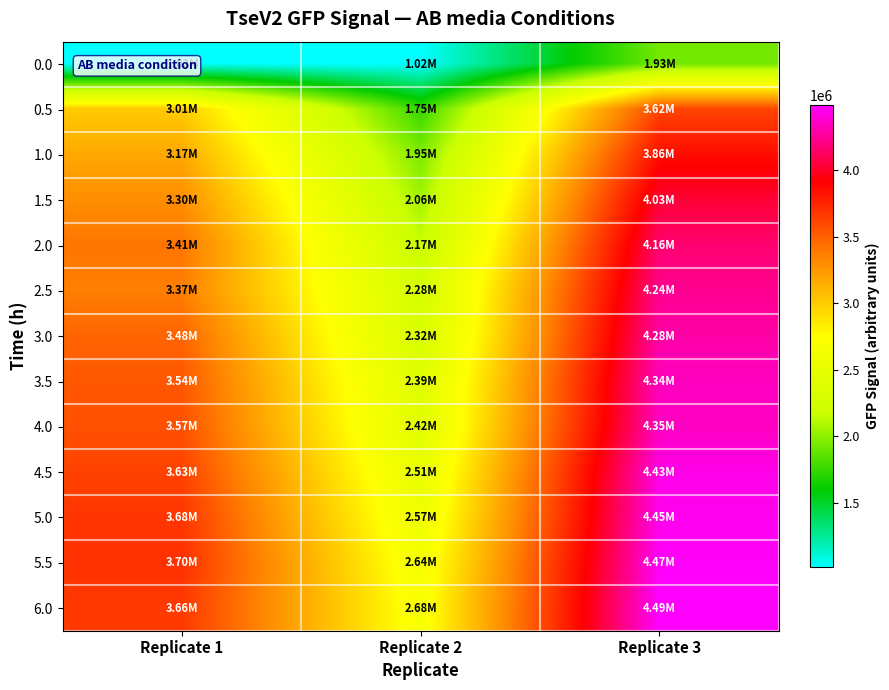

Which series has the largest total across all categories?

6.0